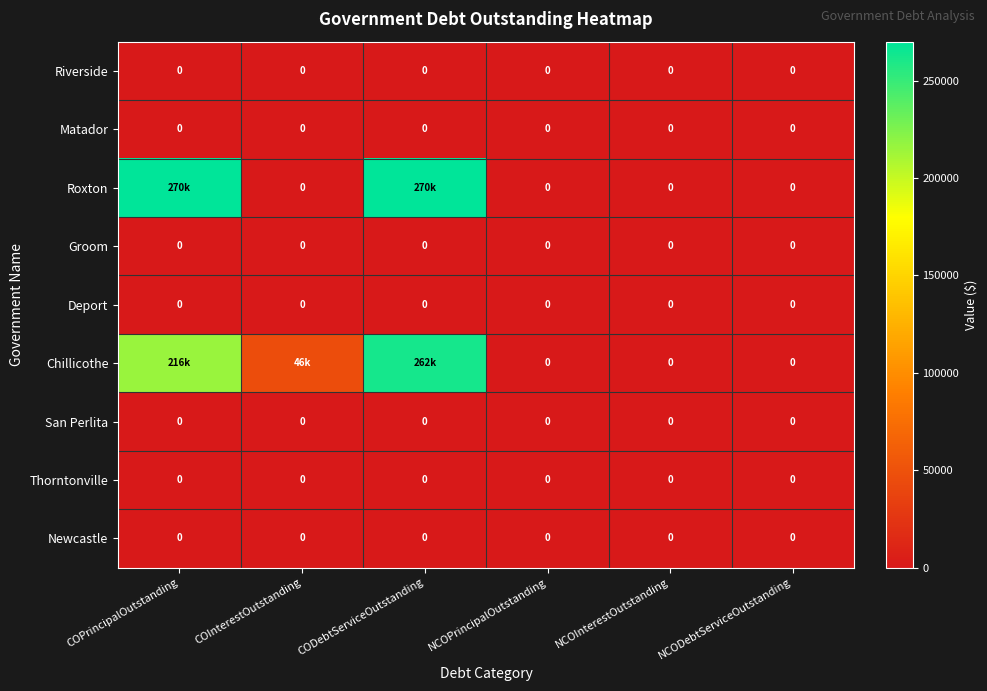

Which category has the highest value across all series?

COPrincipalOutstanding